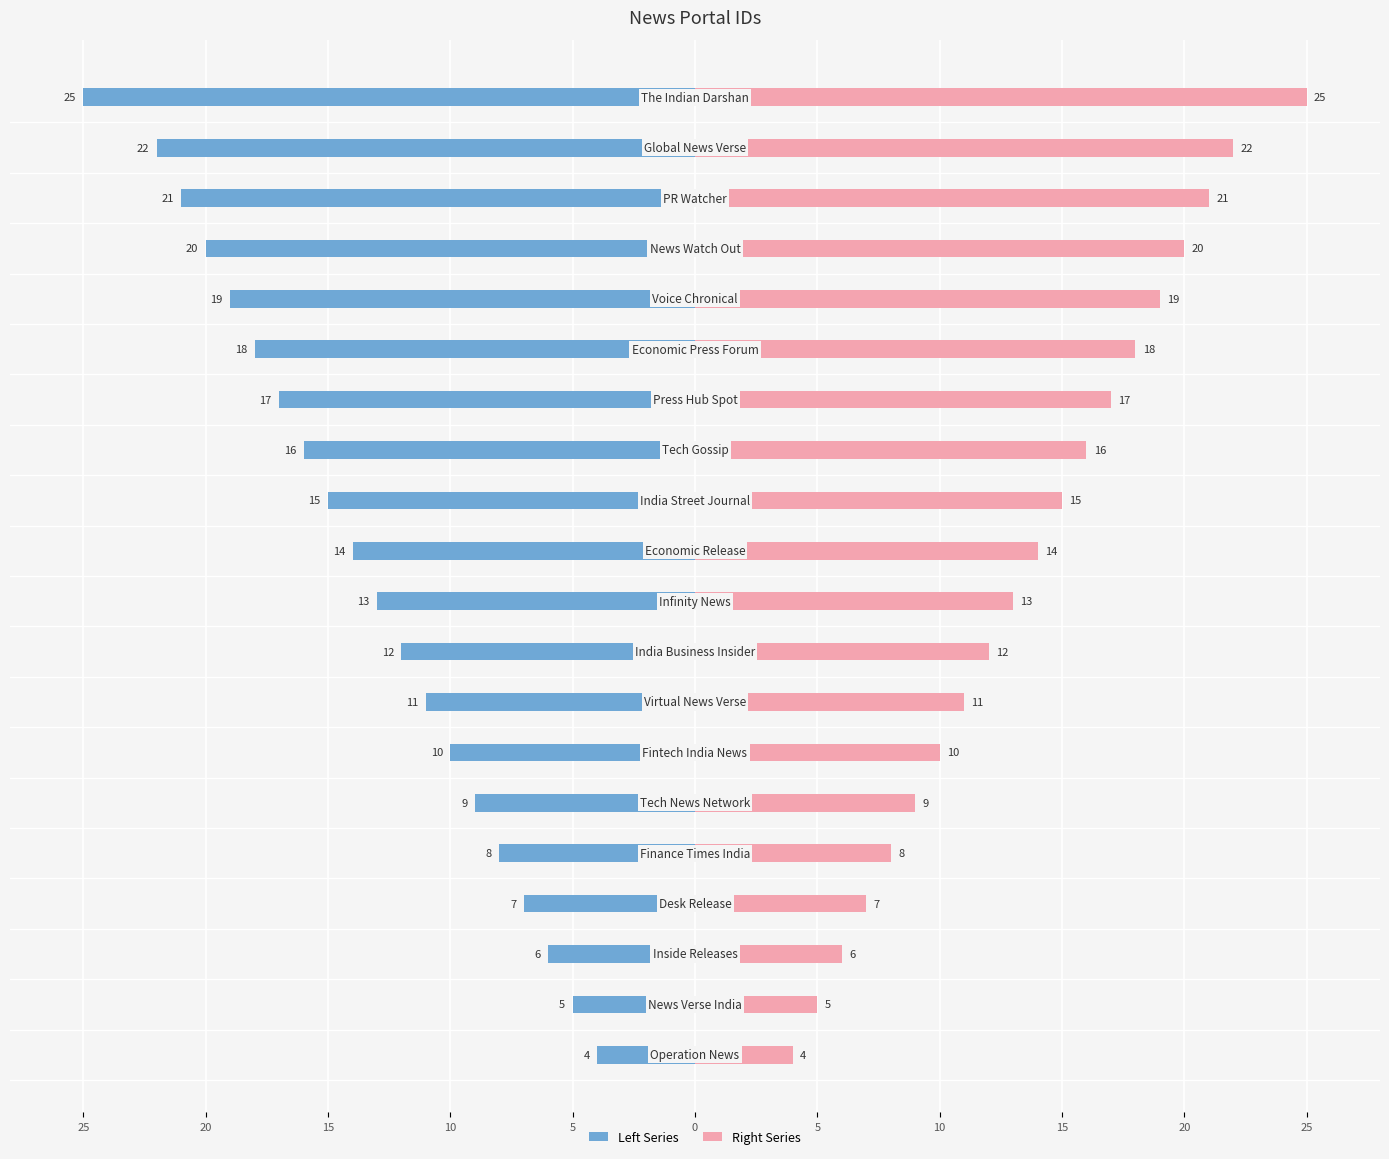

List the series in order of their overall mean, lowest first.

Left Series, Right Series